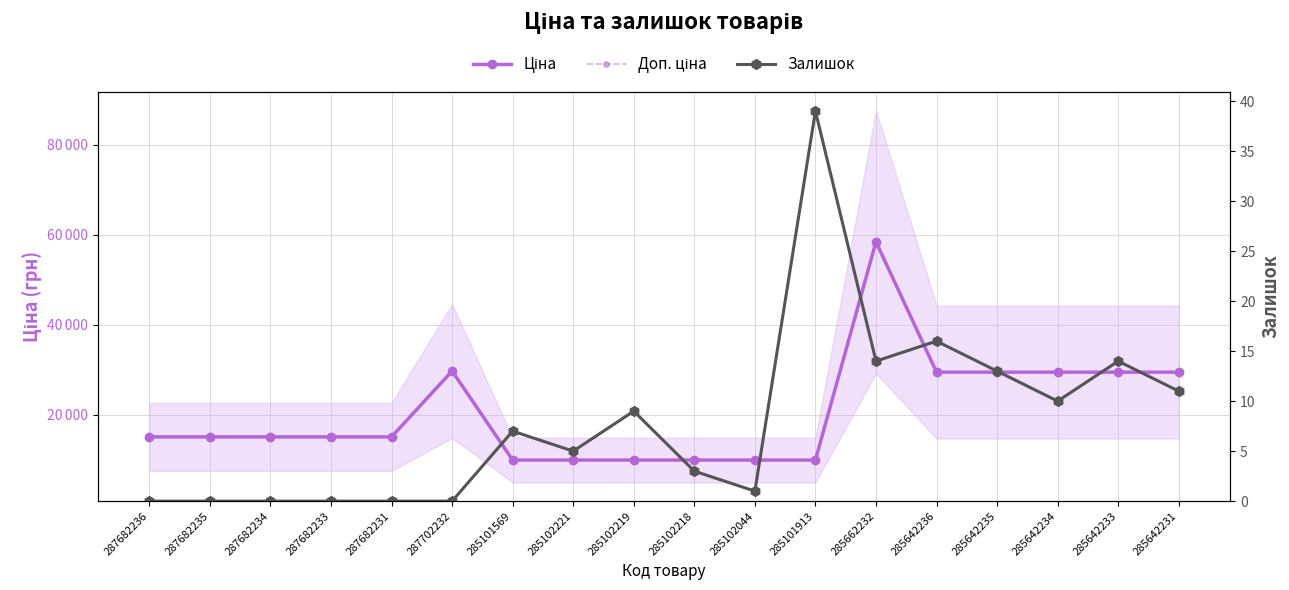

Where is Ціна nearest to the value 34200?

287702232